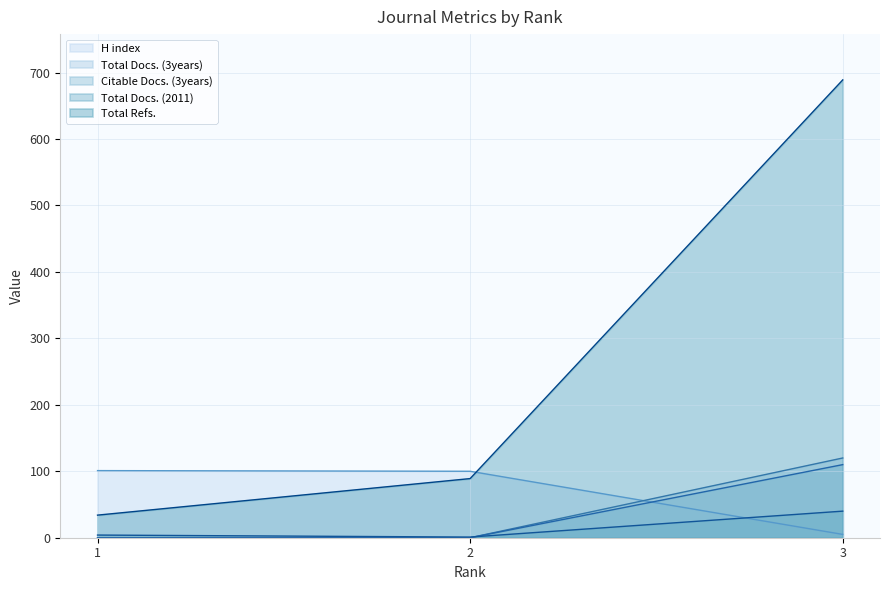

Rank the categories by Total Docs. (3years) value from lowest to highest.

1, 2, 3